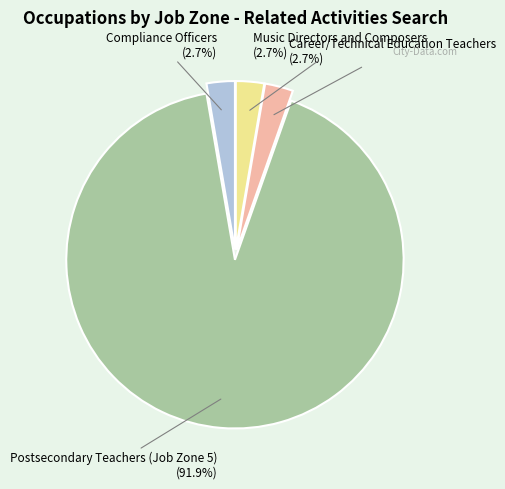

Do Compliance Officers (2.7%) and Career/Technical Education Teachers (2.7%) together represent more than half of the pie?

No